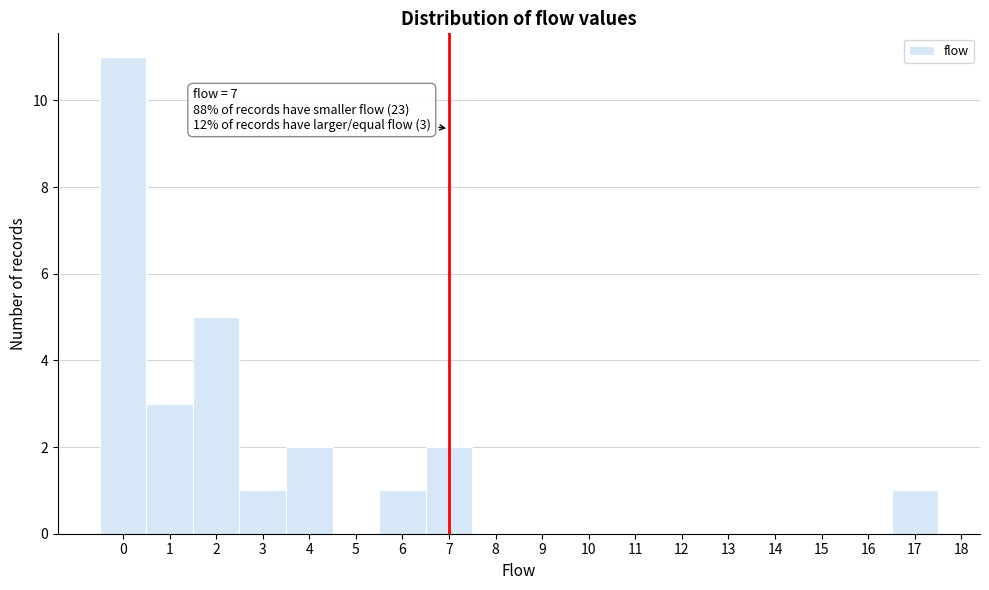

Over which range of the x-axis is the bar tallest?

-0.5 to 0.5